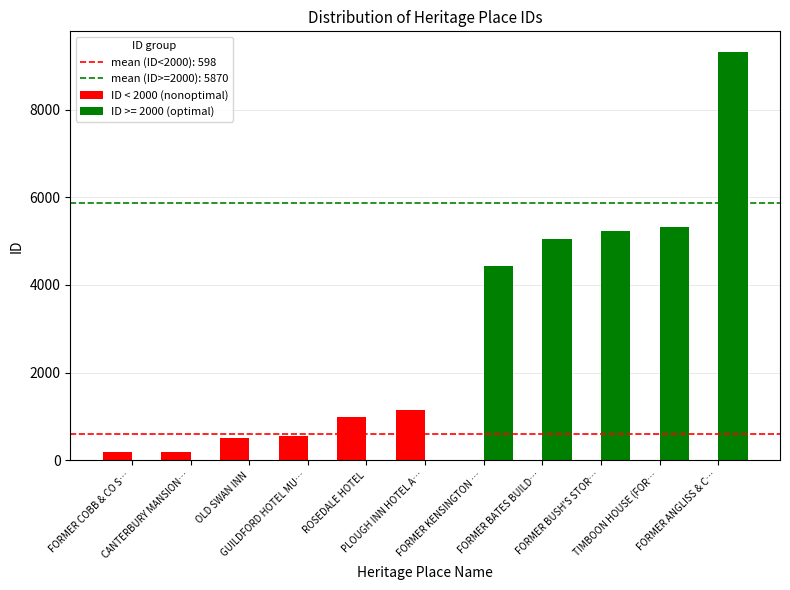

How many categories are shown in the chart?

11